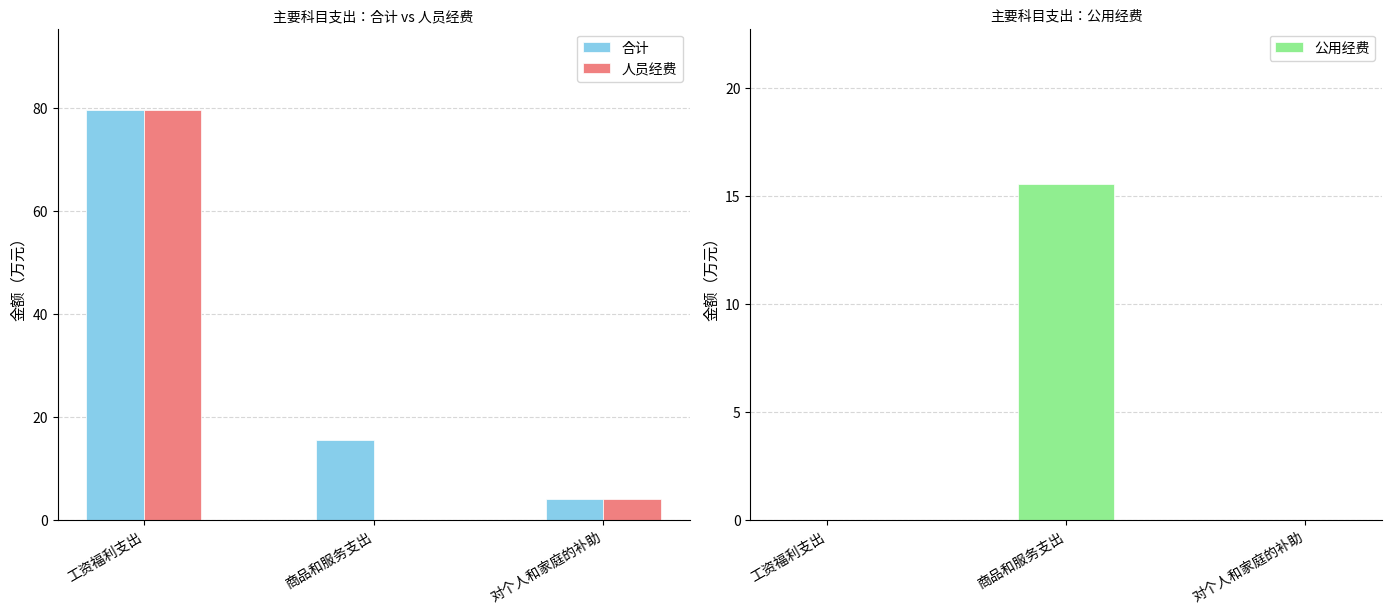

Rank the series by their maximum value, from highest to lowest.

合计, 人员经费, 公用经费